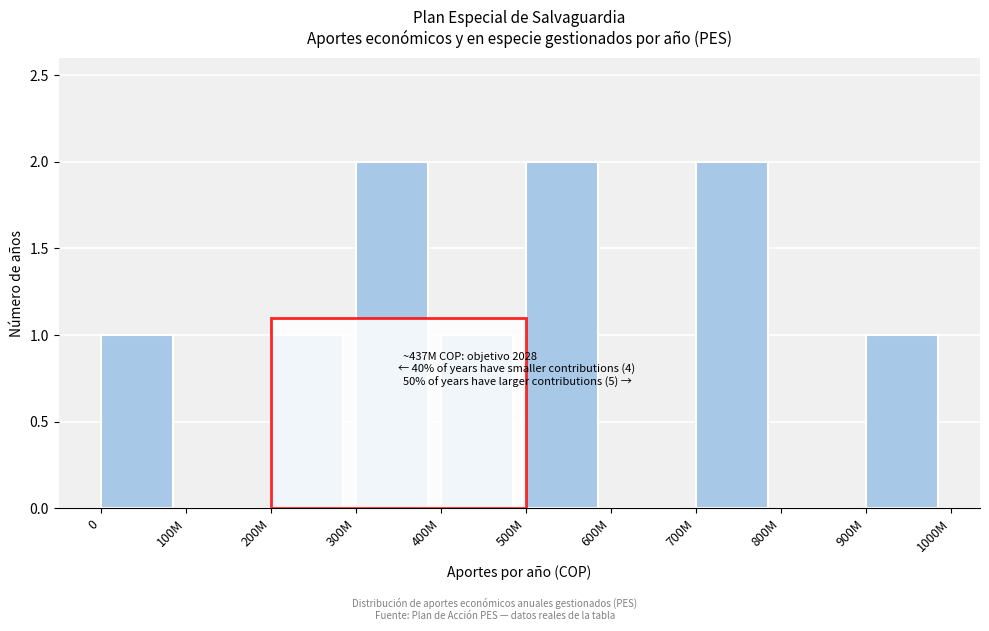

Reading left to right, extract all data points from this chart.

0=1	100M=0	200M=1	300M=2	400M=1	500M=2	600M=0	700M=2	800M=0	900M=1